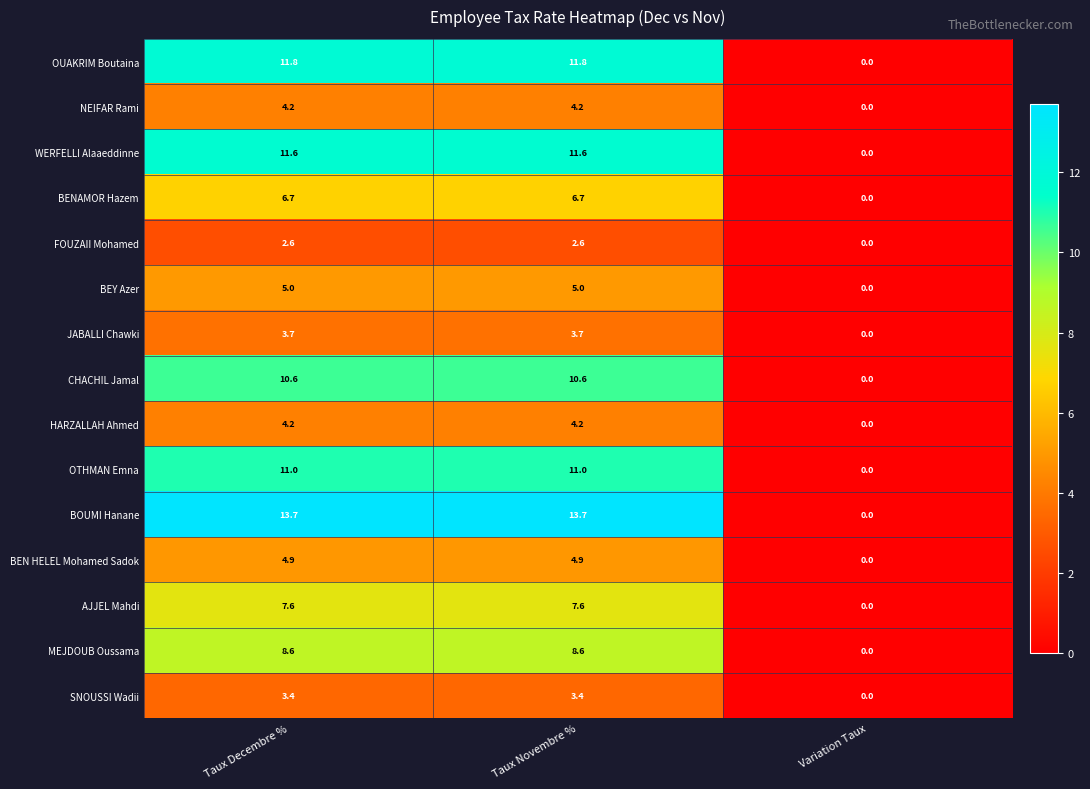

How many categories are shown in the chart?

3